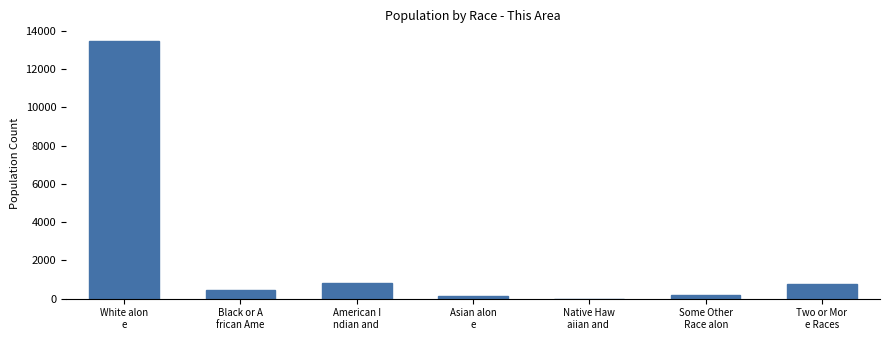

What is the greatest value displayed?

13467